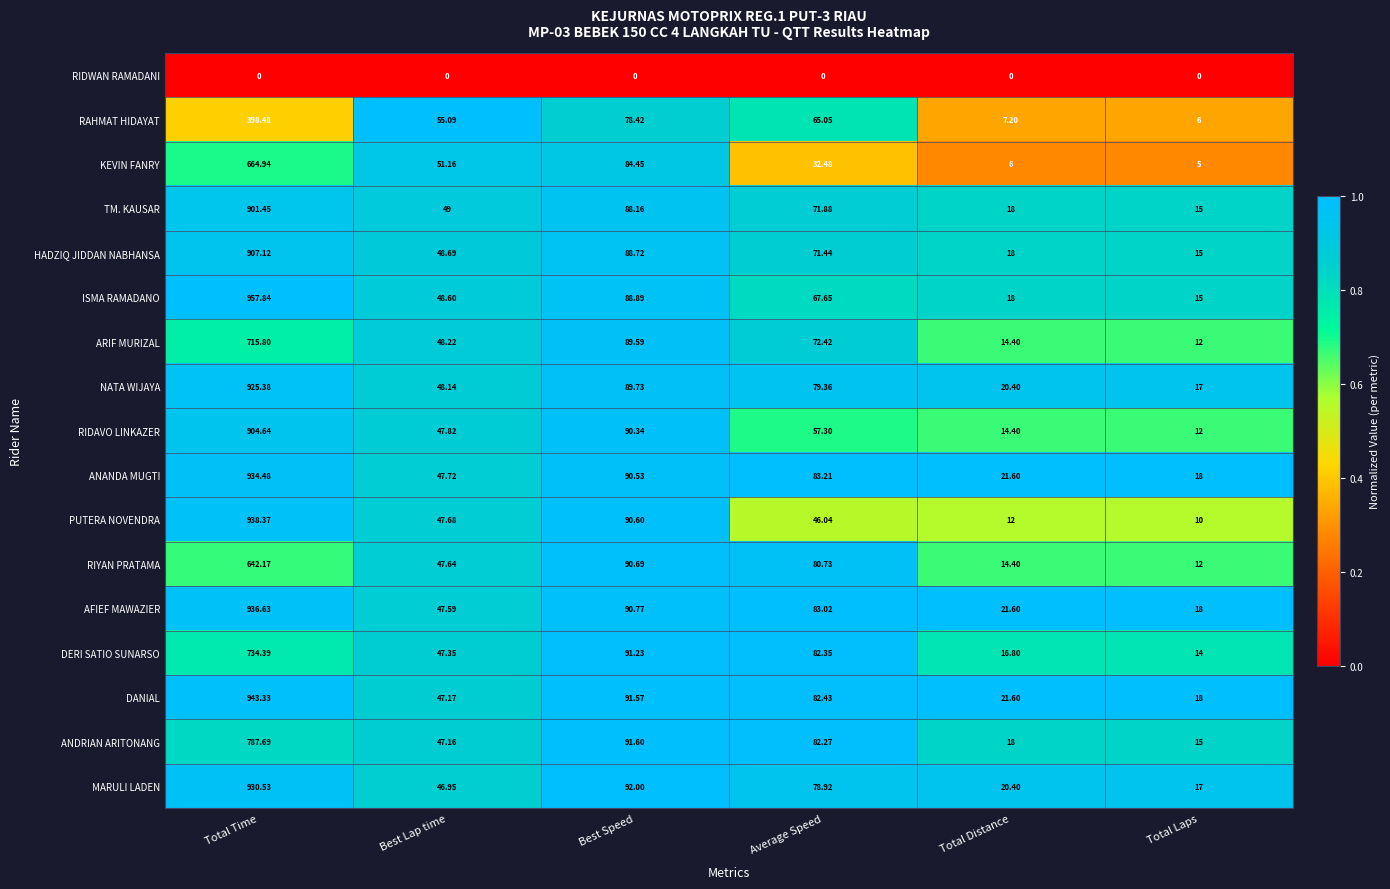

At which label is KEVIN FANRY closest to 334?

Best Speed